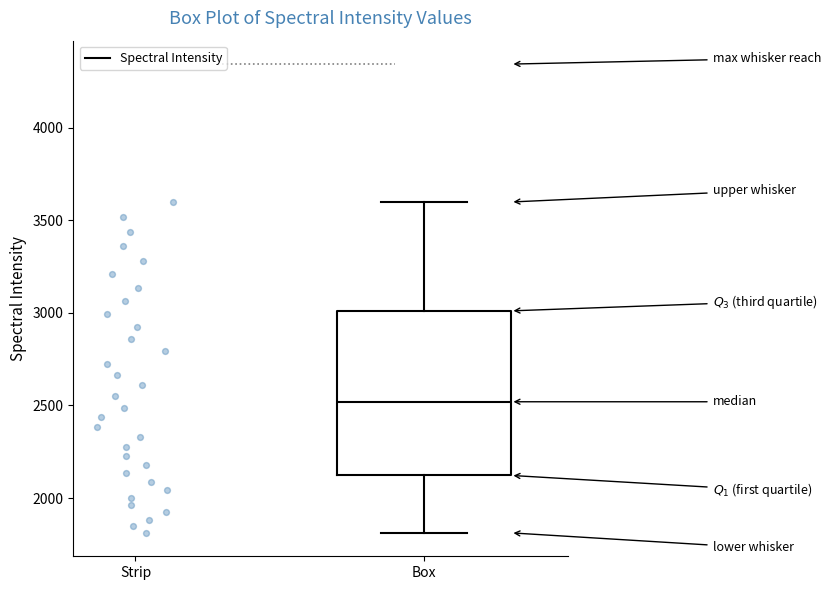

Transcribe this box plot: give where the median line is, the range the box spans, and where the two whiskers end, as read against the y-axis. The values are not printed on the chart, so give them approximately, as read against the axis.

median 2500, box 2100 to 3000, whiskers 1800 to 3600